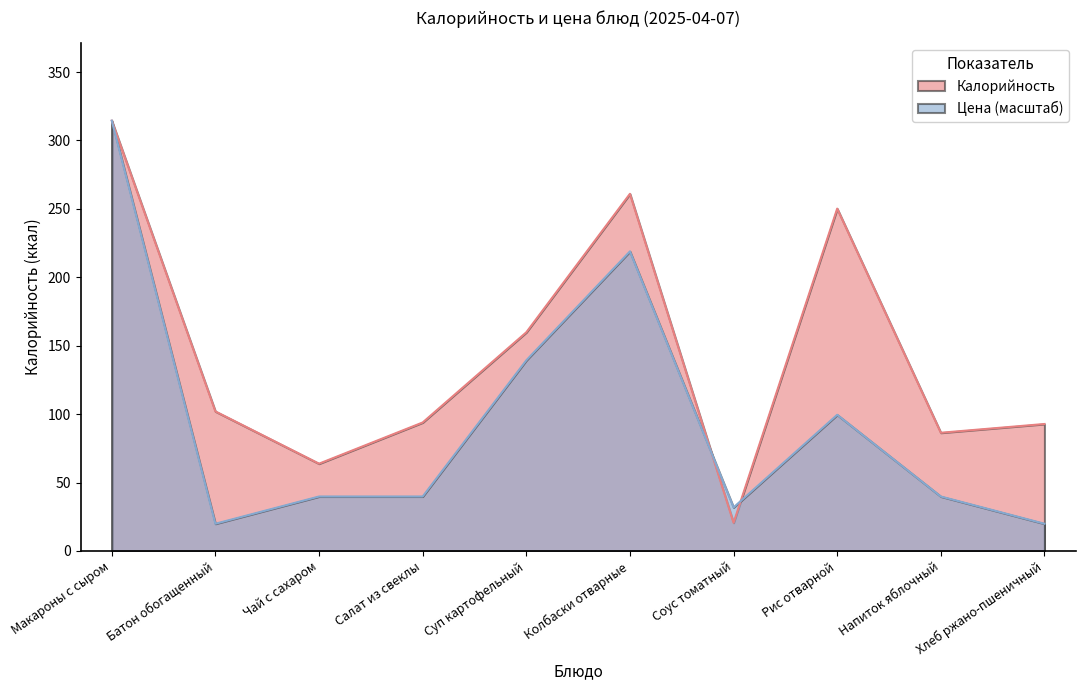

Which series has the largest total across all categories?

Калорийность